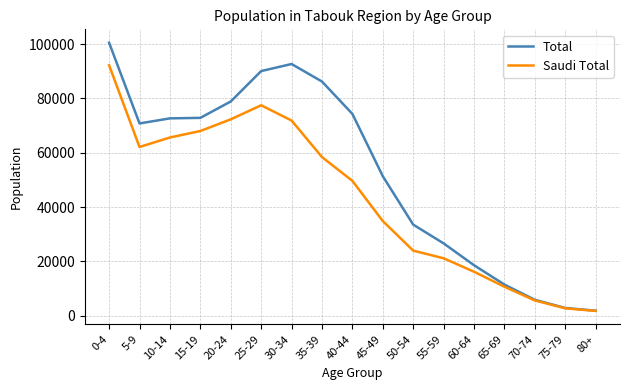

How many lines are shown in the chart?

2